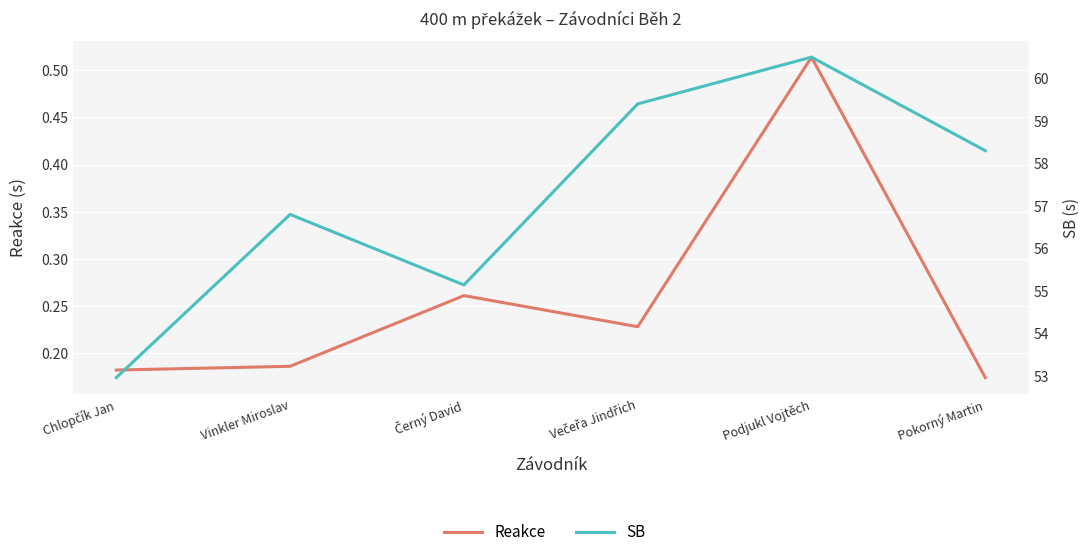

Is it true that Reakce equals 0.1 at Podjukl Vojtěch?

False